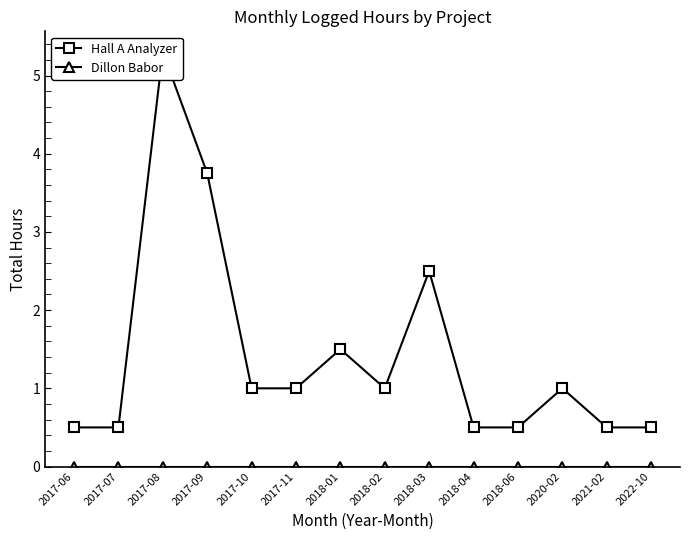

Rank the series by their average value, from highest to lowest.

Hall A Analyzer, Dillon Babor